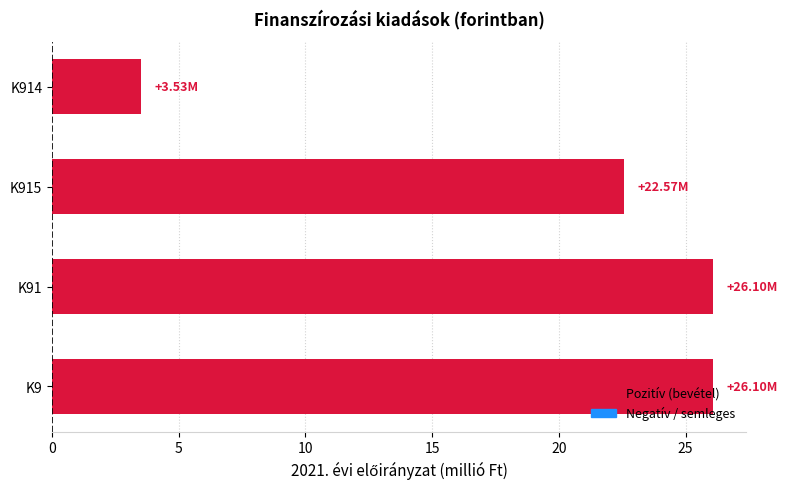

What is the sum of all values?

78.3